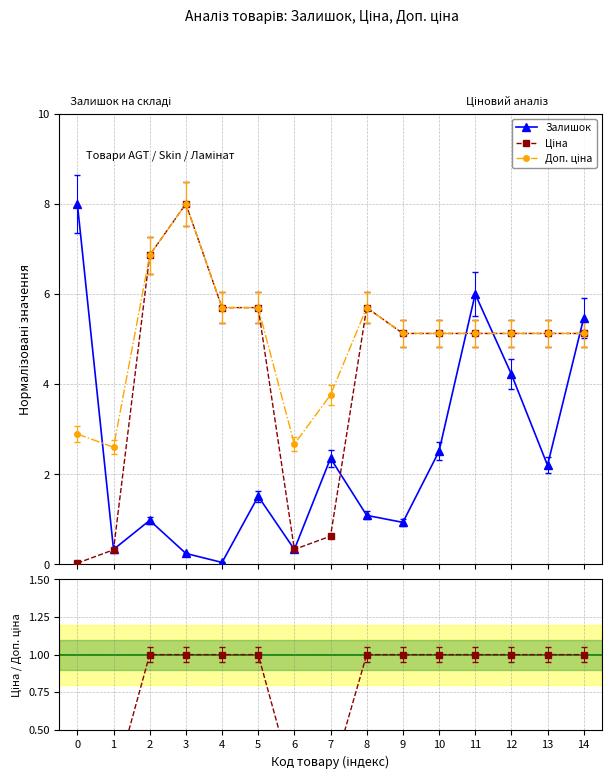

At which label does Доп. ціна first exceed 5?

2